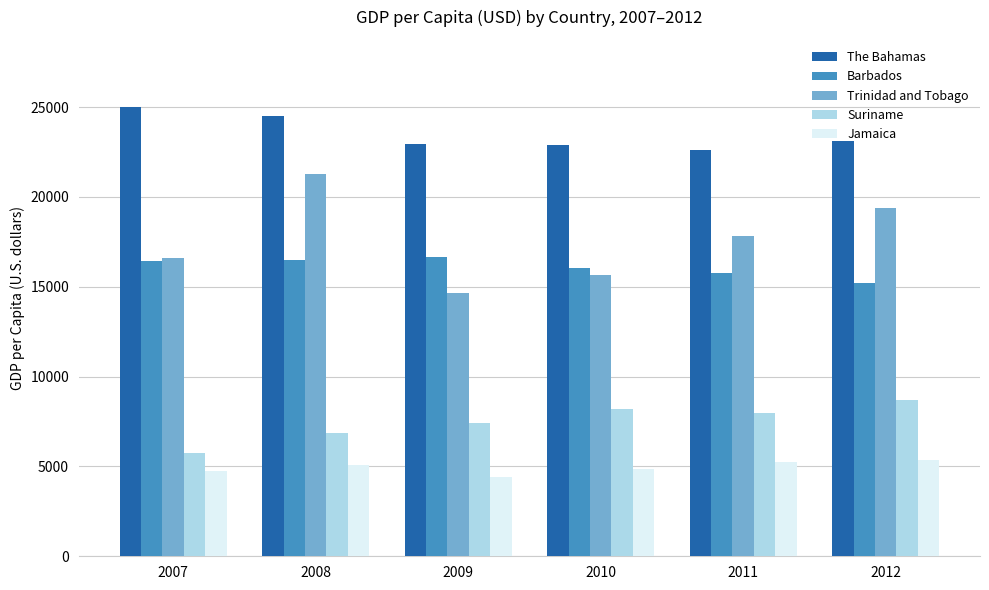

What value does the The Bahamas series have at 2012?

23133.2